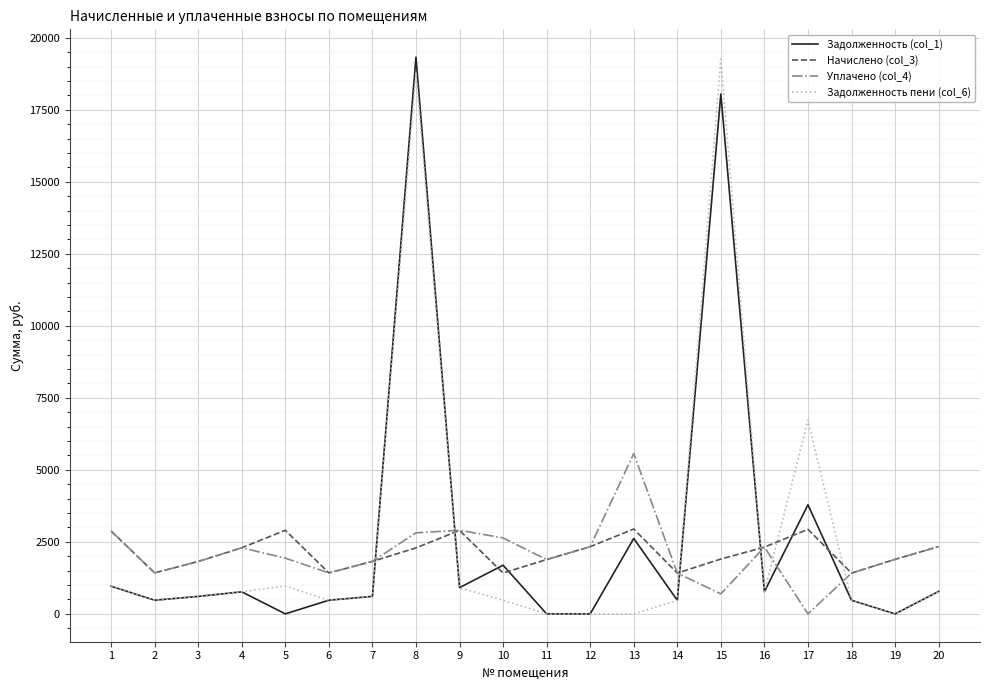

Where does the Задолженность (col_1) series first go above 766?

1